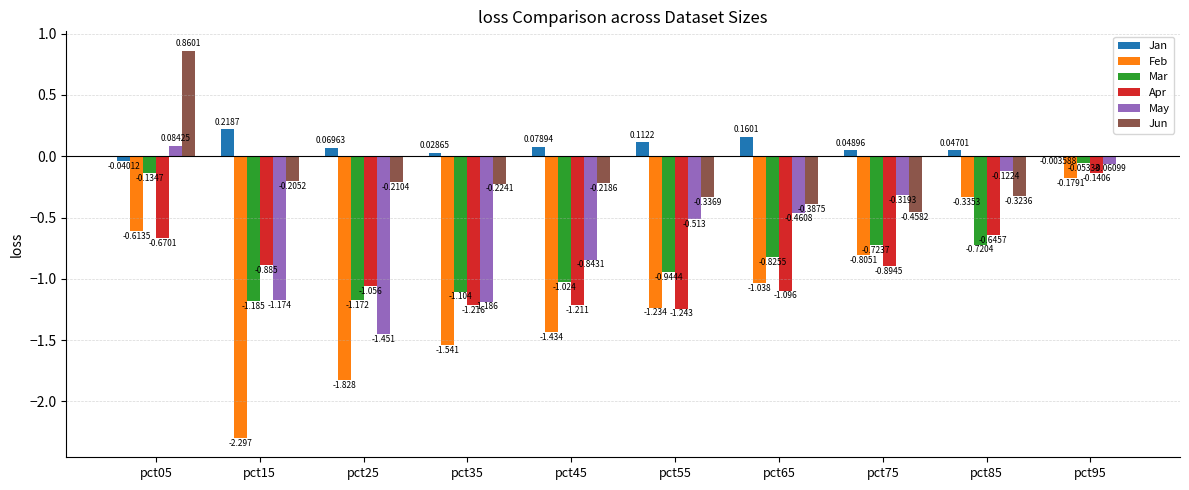

Which series has the largest total across all categories?

Jan